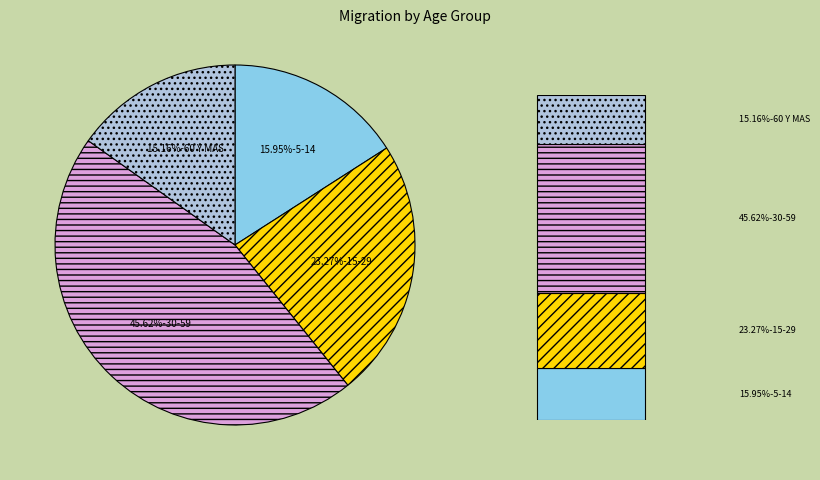

Does 15-29 account for over 50% of the chart?

No